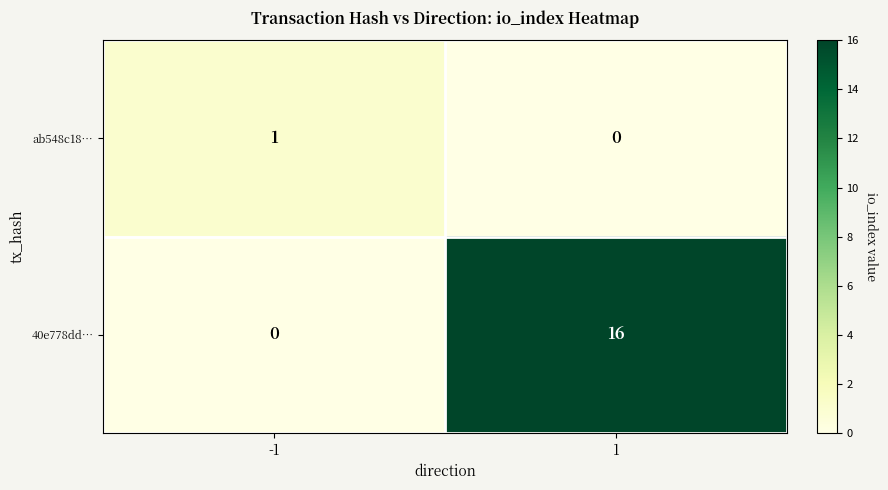

Which series changed the most between -1 and 1?

40e778dd…